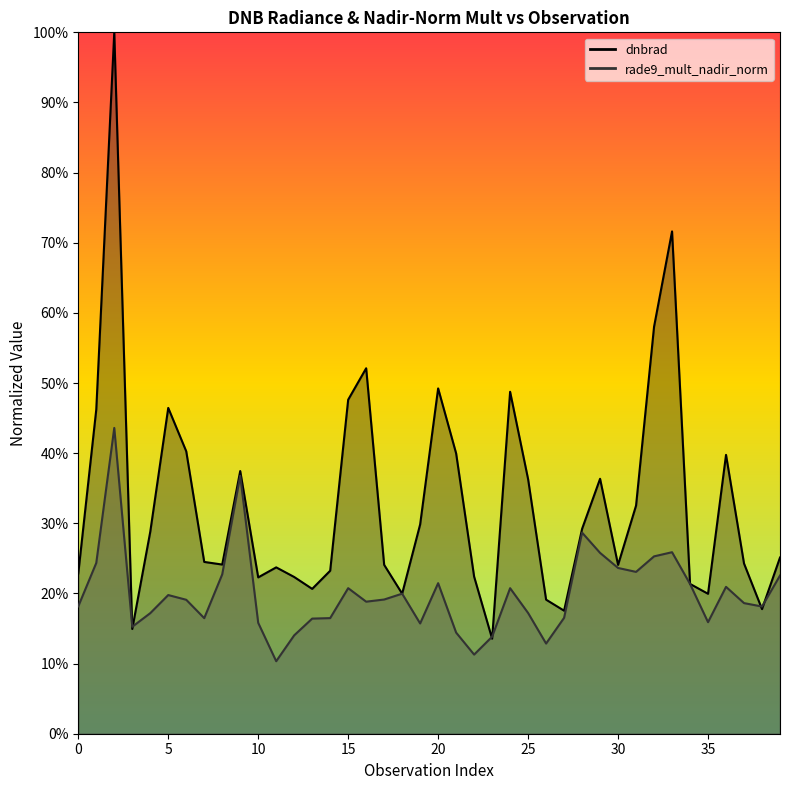

Reading left to right, extract all data points from this chart.

dnbrad: 0=0.2	1=0.5	2=1.0	3=0.1	4=0.3	5=0.5	6=0.4	7=0.2	8=0.2	9=0.4	10=0.2	11=0.2	12=0.2	13=0.2	14=0.2	15=0.5	16=0.5	17=0.2	18=0.2	19=0.3	20=0.5	21=0.4	22=0.2	23=0.1	24=0.5	25=0.4	26=0.2	27=0.2	28=0.3	29=0.4	30=0.2	31=0.3	32=0.6	33=0.7	34=0.2	35=0.2	36=0.4	37=0.2	38=0.2	39=0.3
rade9_mult_nadir_norm: 0=0.2	1=0.2	2=0.4	3=0.2	4=0.2	5=0.2	6=0.2	7=0.2	8=0.2	9=0.4	10=0.2	11=0.1	12=0.1	13=0.2	14=0.2	15=0.2	16=0.2	17=0.2	18=0.2	19=0.2	20=0.2	21=0.1	22=0.1	23=0.1	24=0.2	25=0.2	26=0.1	27=0.2	28=0.3	29=0.3	30=0.2	31=0.2	32=0.3	33=0.3	34=0.2	35=0.2	36=0.2	37=0.2	38=0.2	39=0.2